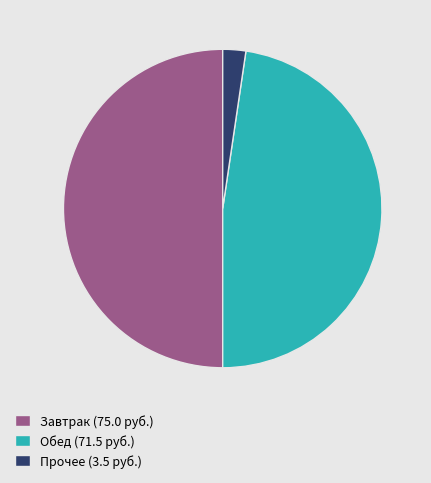

The Завтрак (75.0 руб.) slice represents 50% of the pie. True or false?

True